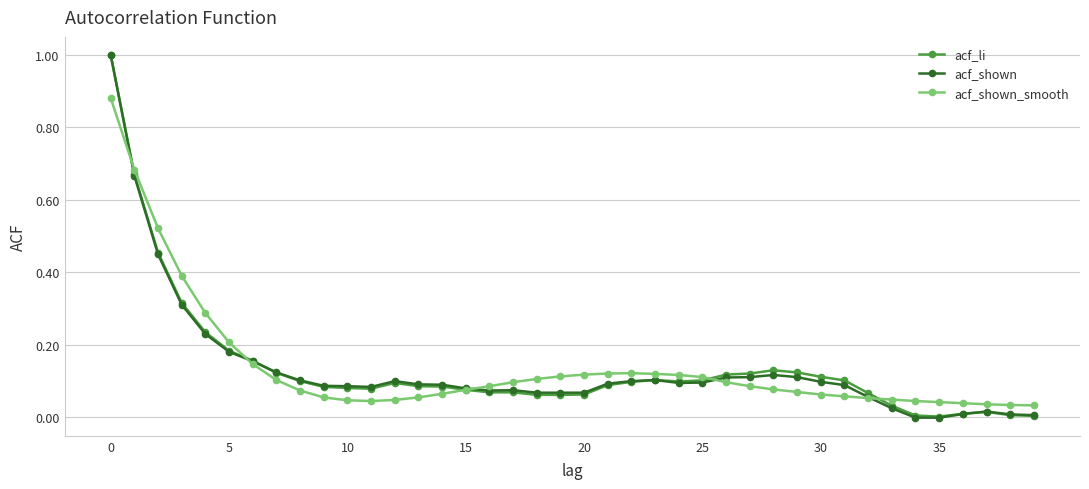

How many lines are shown in the chart?

3